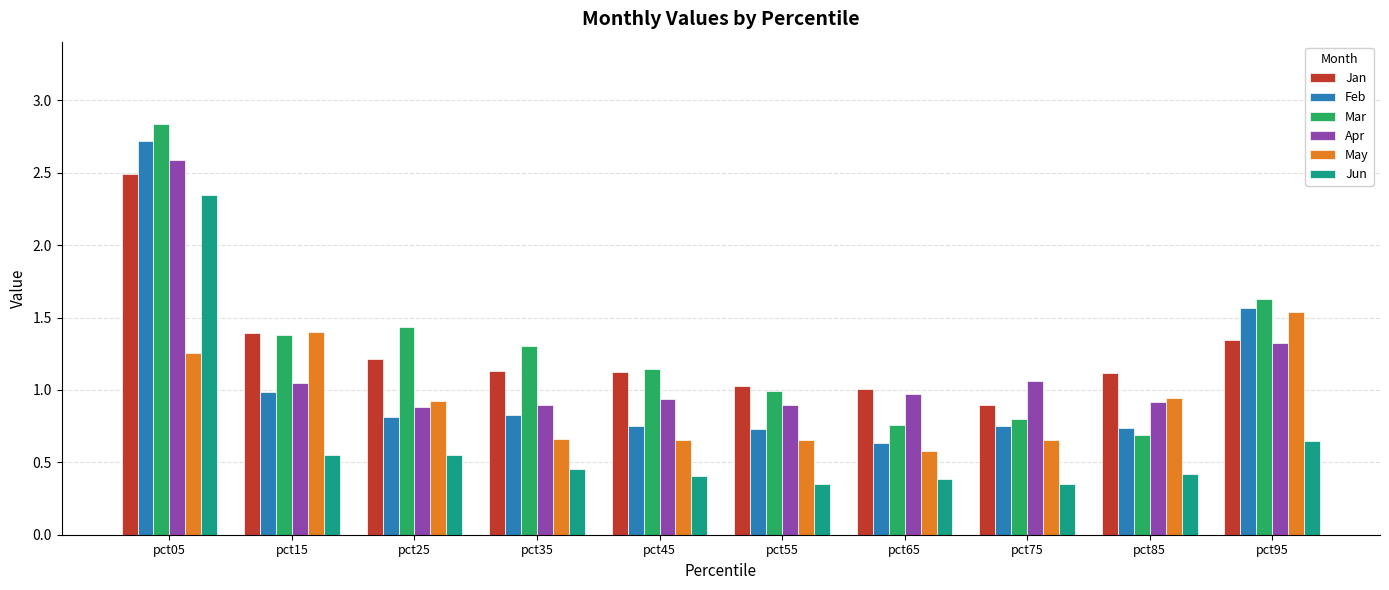

What is the sum of the Apr values at pct85 and pct45?

1.9